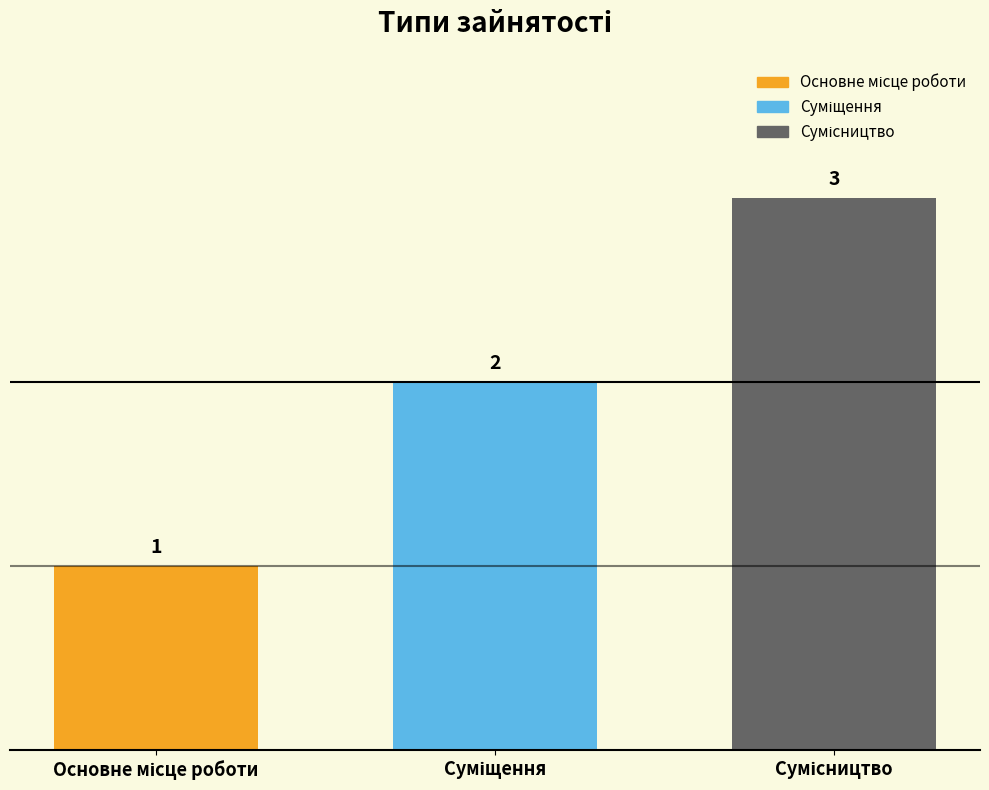

How many bars are there in total?

3